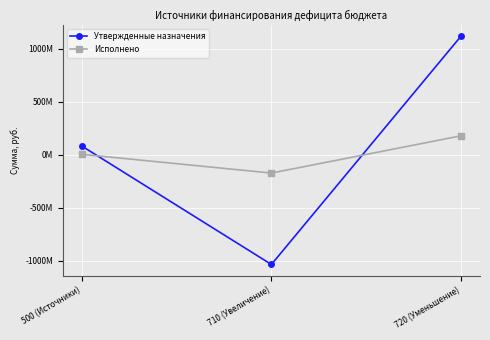

Reading right to left, transcribe all the data shown in this chart.

Утвержденные назначения: 1116740147.4	-1035815815.5	80924331.8
Исполнено: 177003285.8	-174170421.4	2832864.5